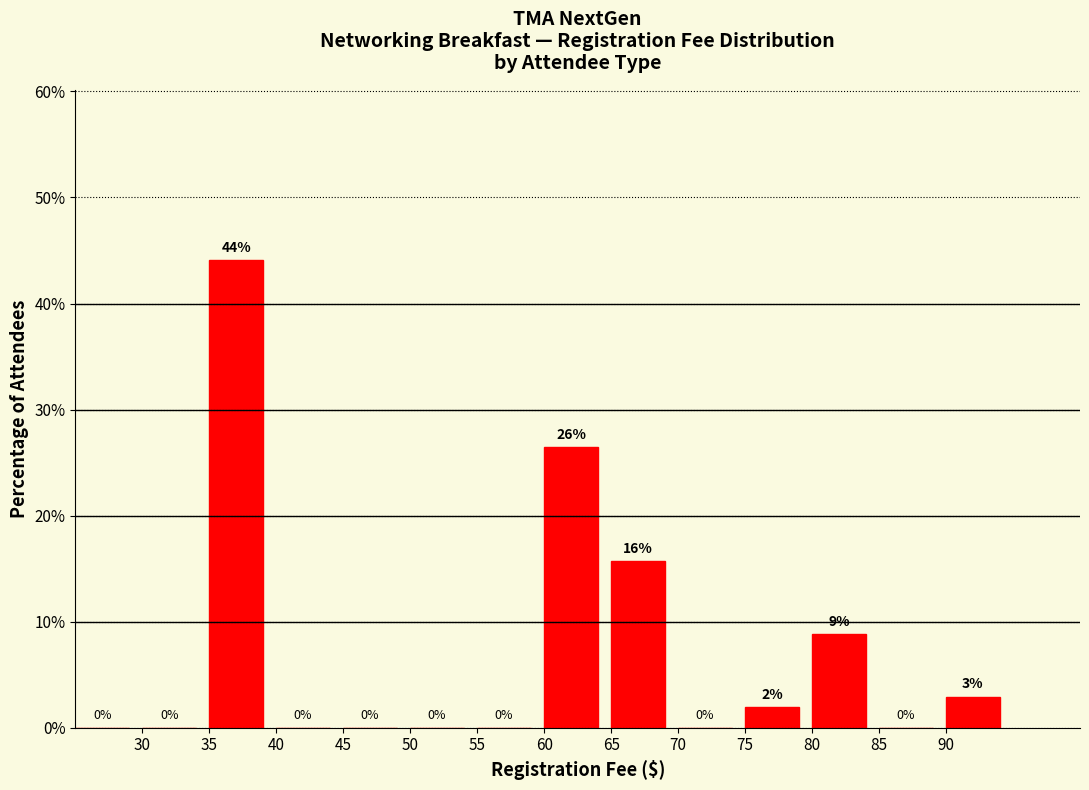

Over which range of the x-axis is the bar tallest?

35 to 40